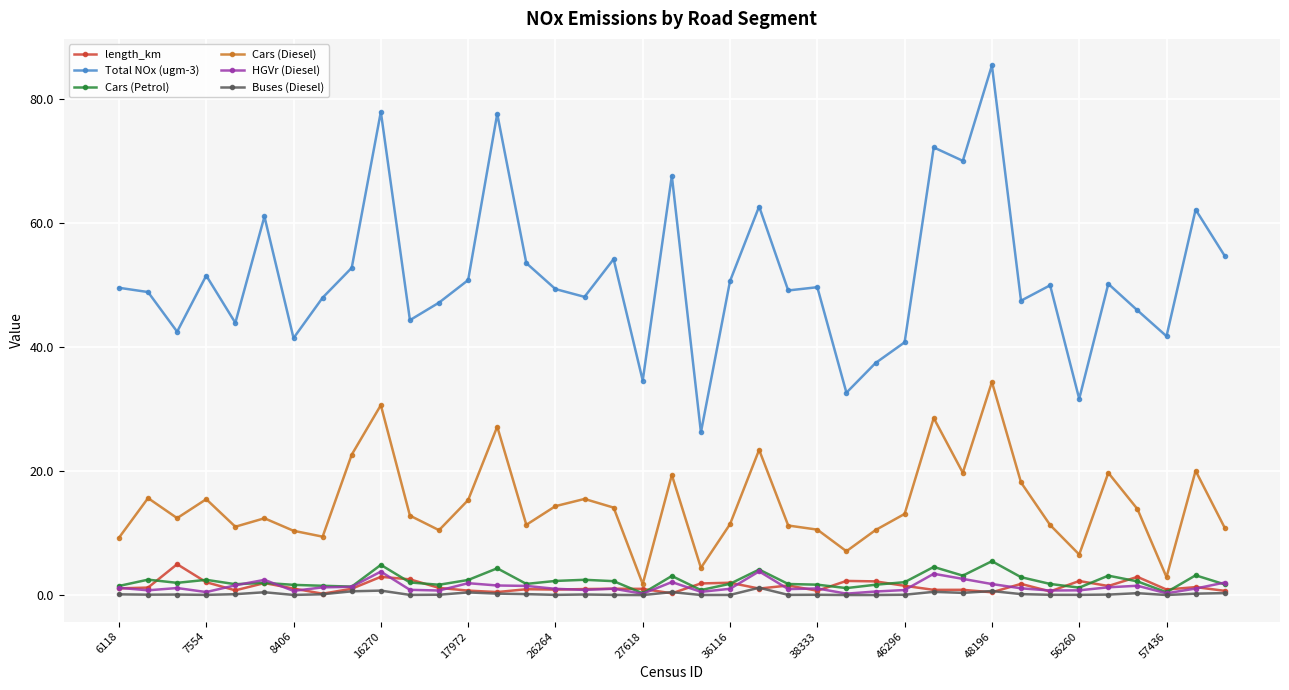

Which series has the largest range (max minus min)?

Total NOx (ugm-3)